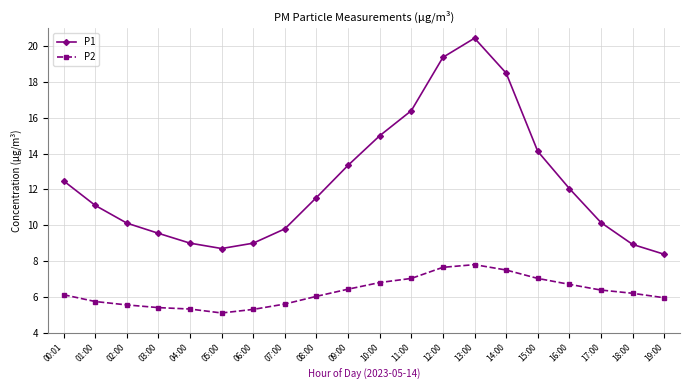

What is the total value across all series at 04:00?

14.3